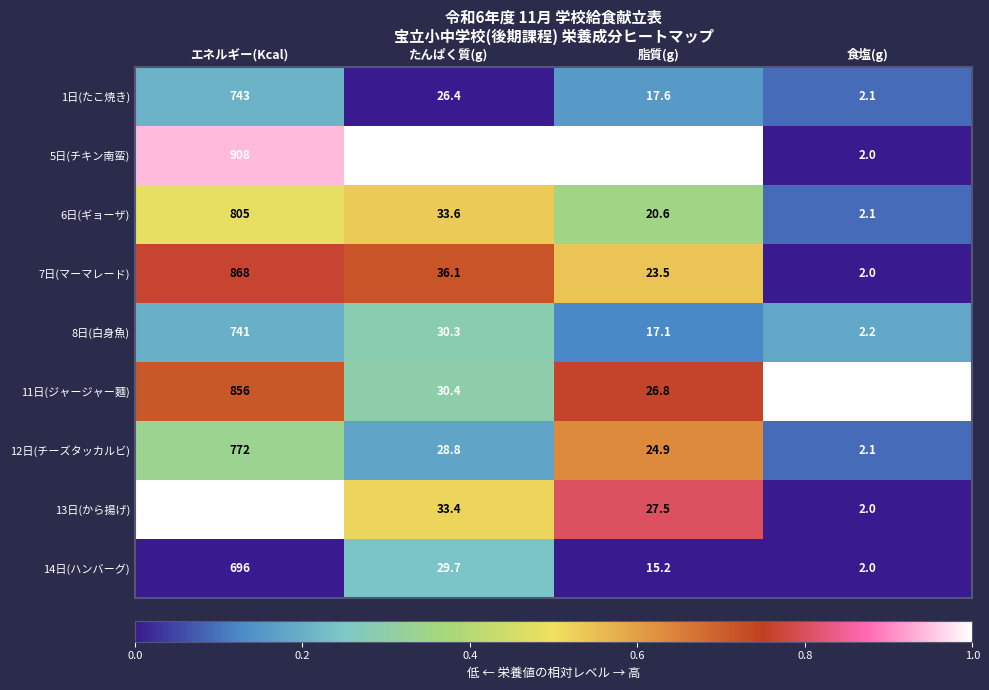

The value of 6日(ギョーザ) at 食塩(g) is 2.1. True or false?

True